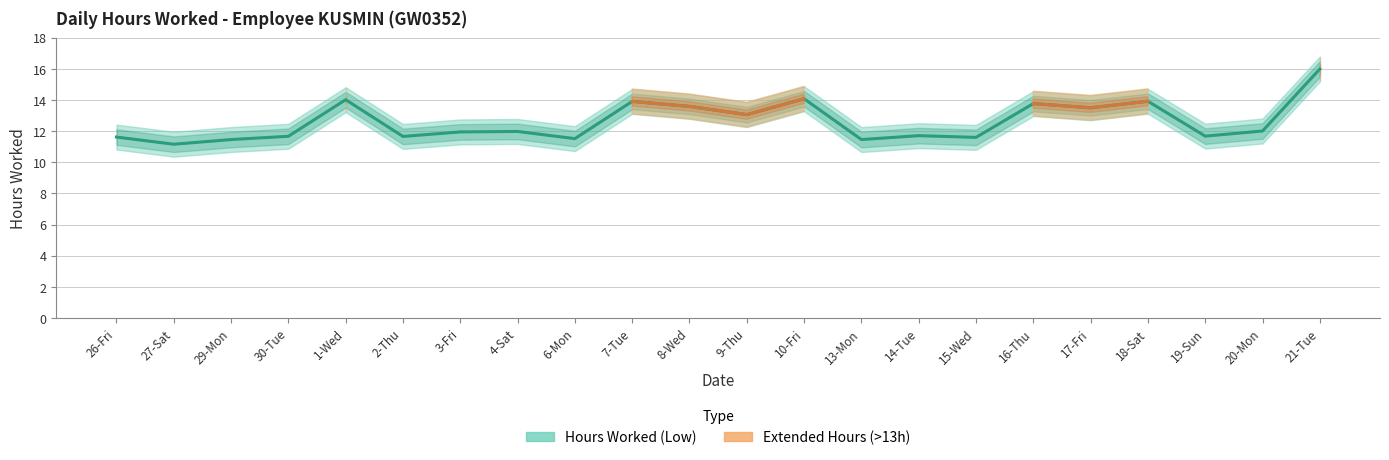

Where is the first local maximum for Hours Worked (Low)?

1-Wed